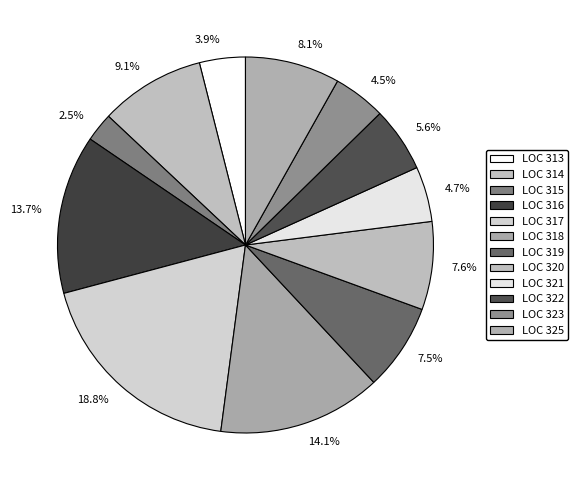

Combined, what portion of the pie is 4.7% and 9.1%?

13.8%